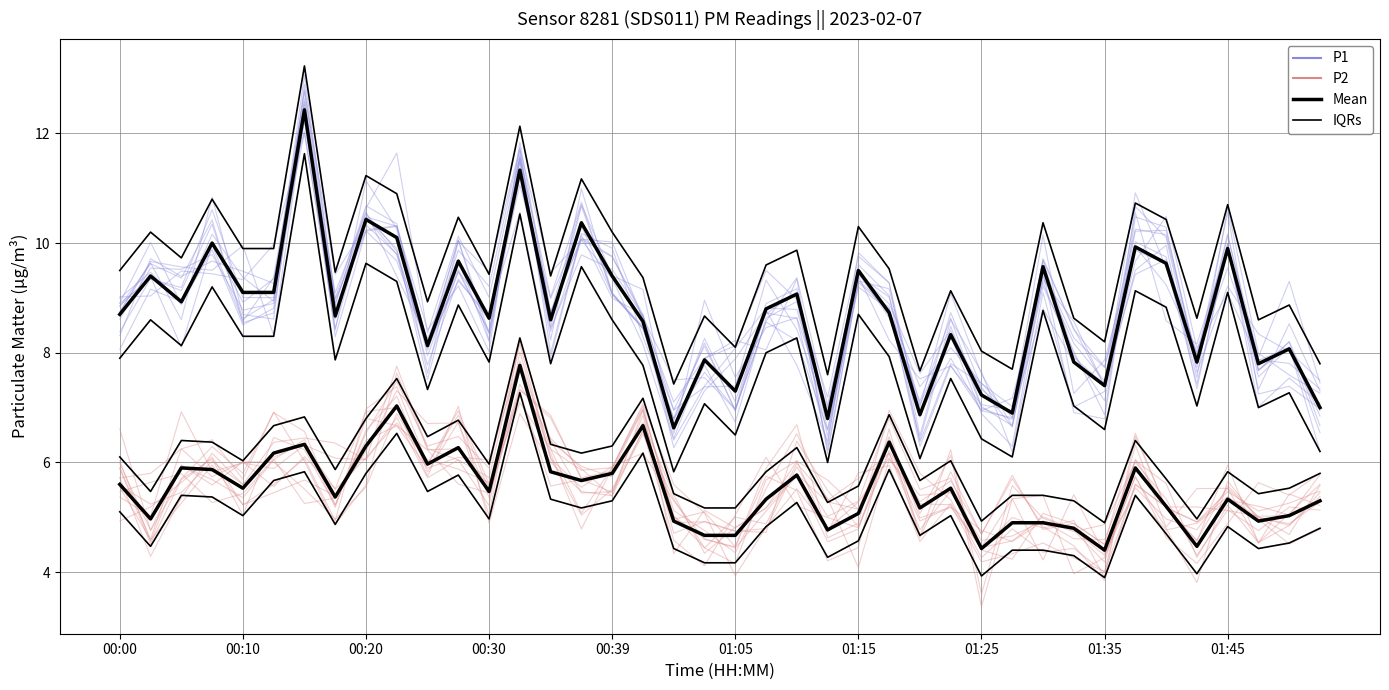

True or false: P1 Mean and P1 intersect in this chart.

True